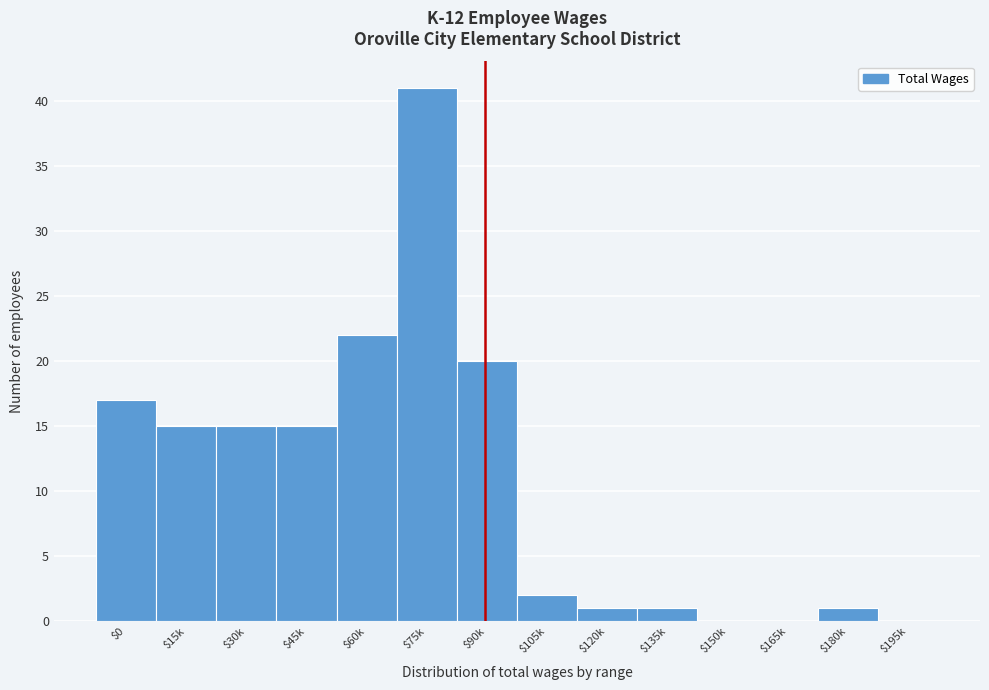

The value at $180k is 1. True or false?

True